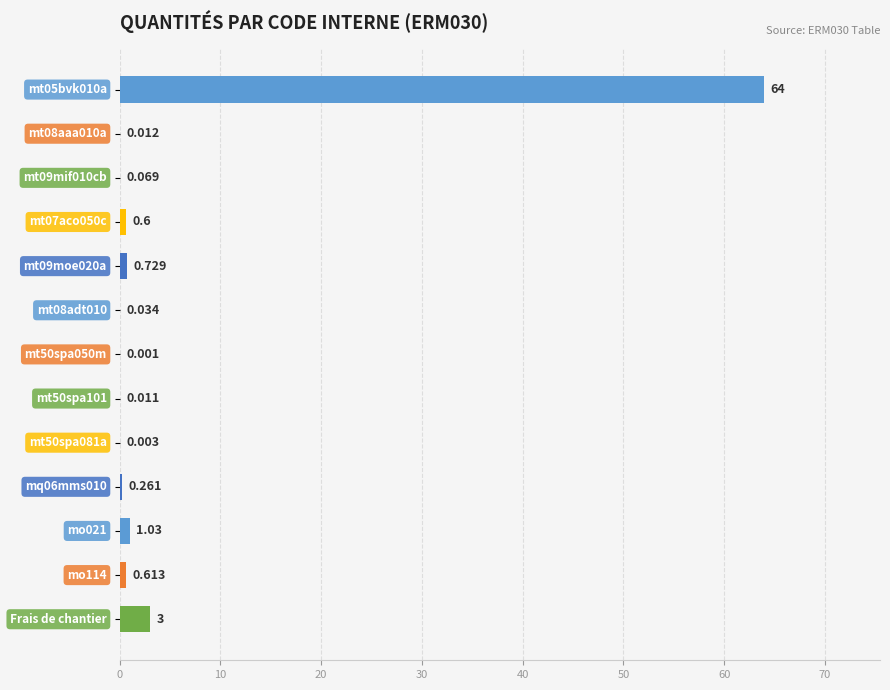

Count the number of categories in the chart.

13